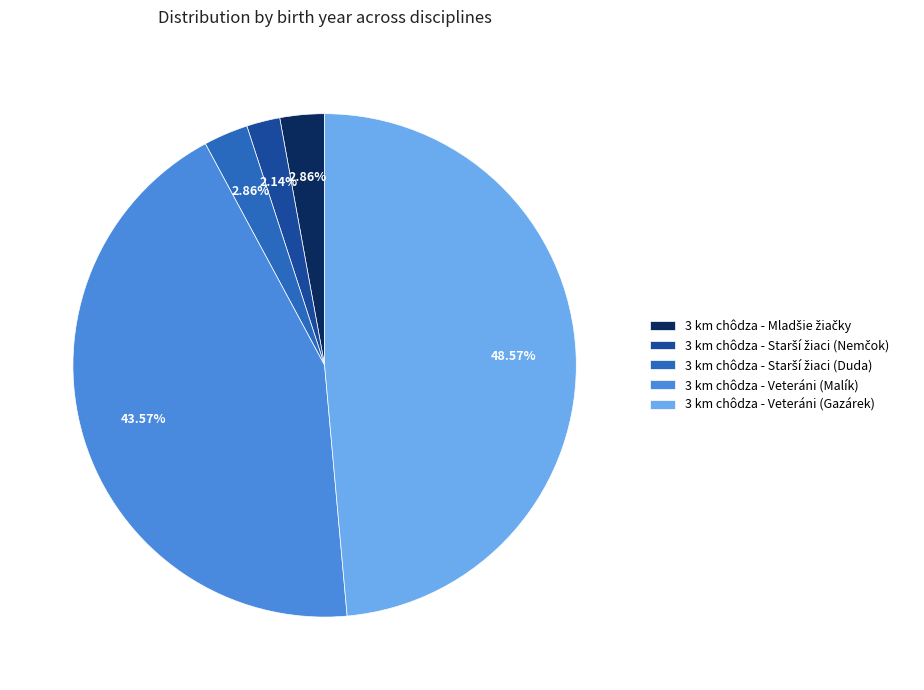

Which category has the biggest portion of the pie?

3 km chôdza - Veteráni (Gazárek)